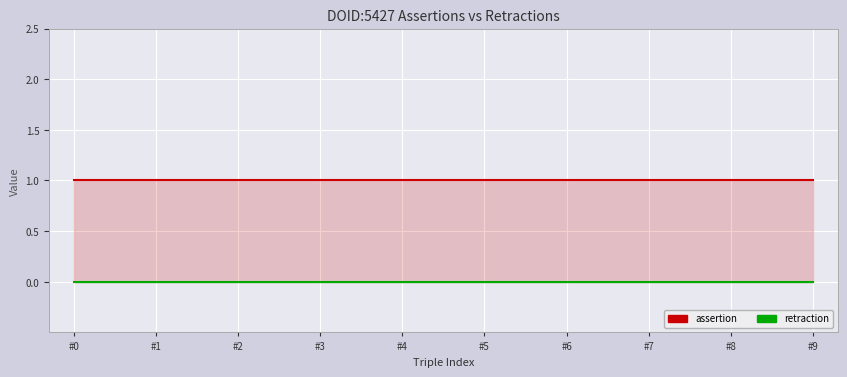

How many lines are shown in the chart?

2